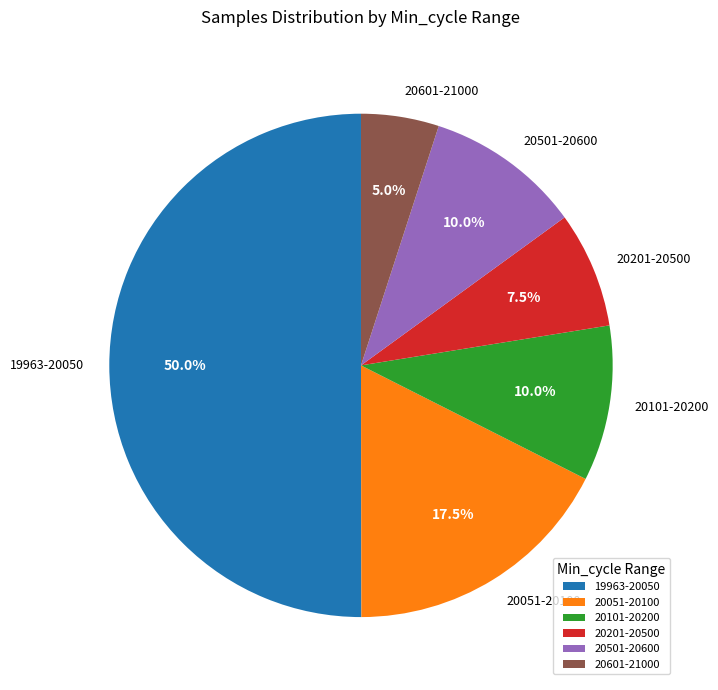

Approximately how many times larger is the value at 19963-20050 compared to 20601-21000?

10.0